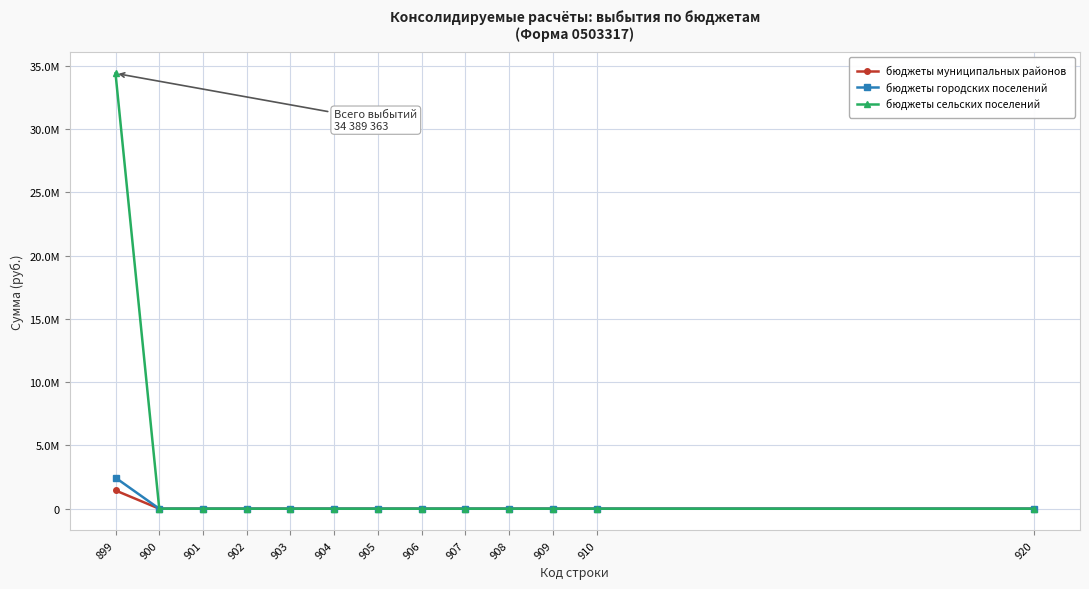

What are all the series names shown in the legend?

бюджеты муниципальных районов, бюджеты городских поселений, бюджеты сельских поселений